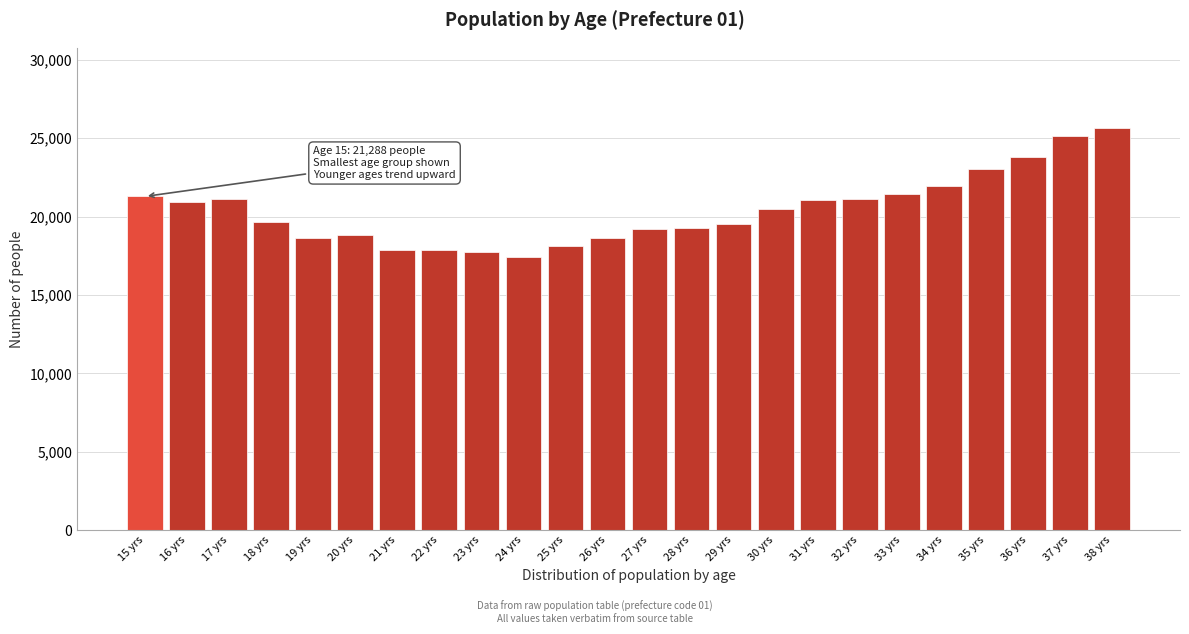

What is the smallest value displayed?

17437